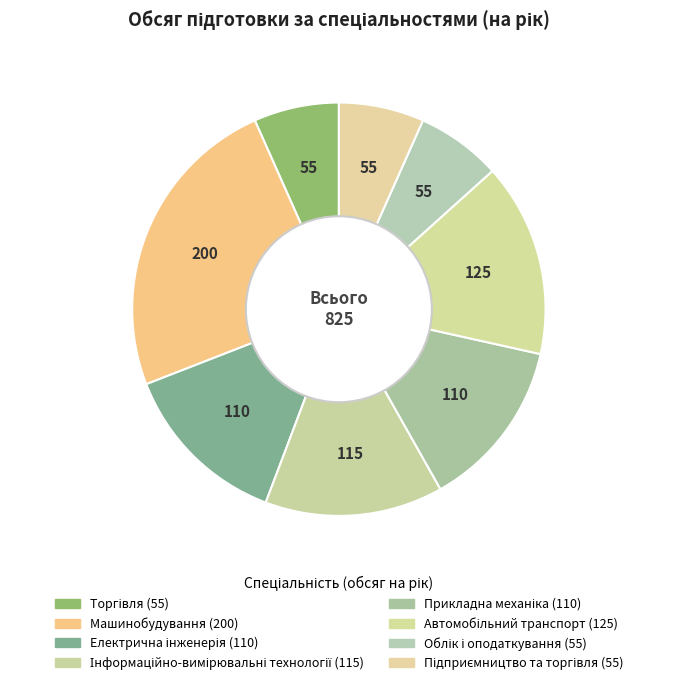

What is the change in value from Прикладна механіка to Облік і оподаткування?

-55